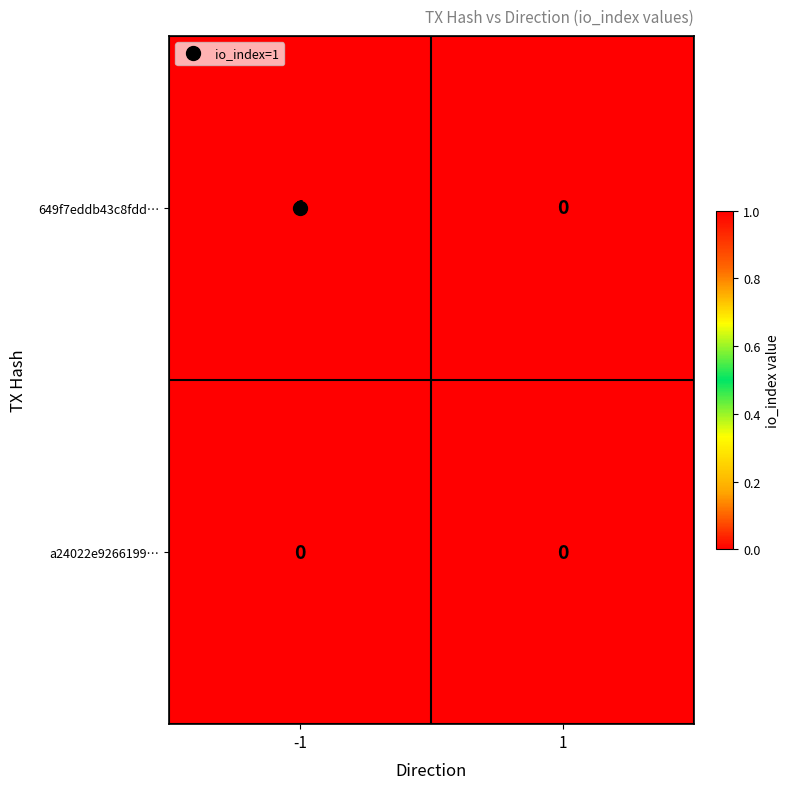

Which series has the largest total across all categories?

649f7eddb43c8fdd…